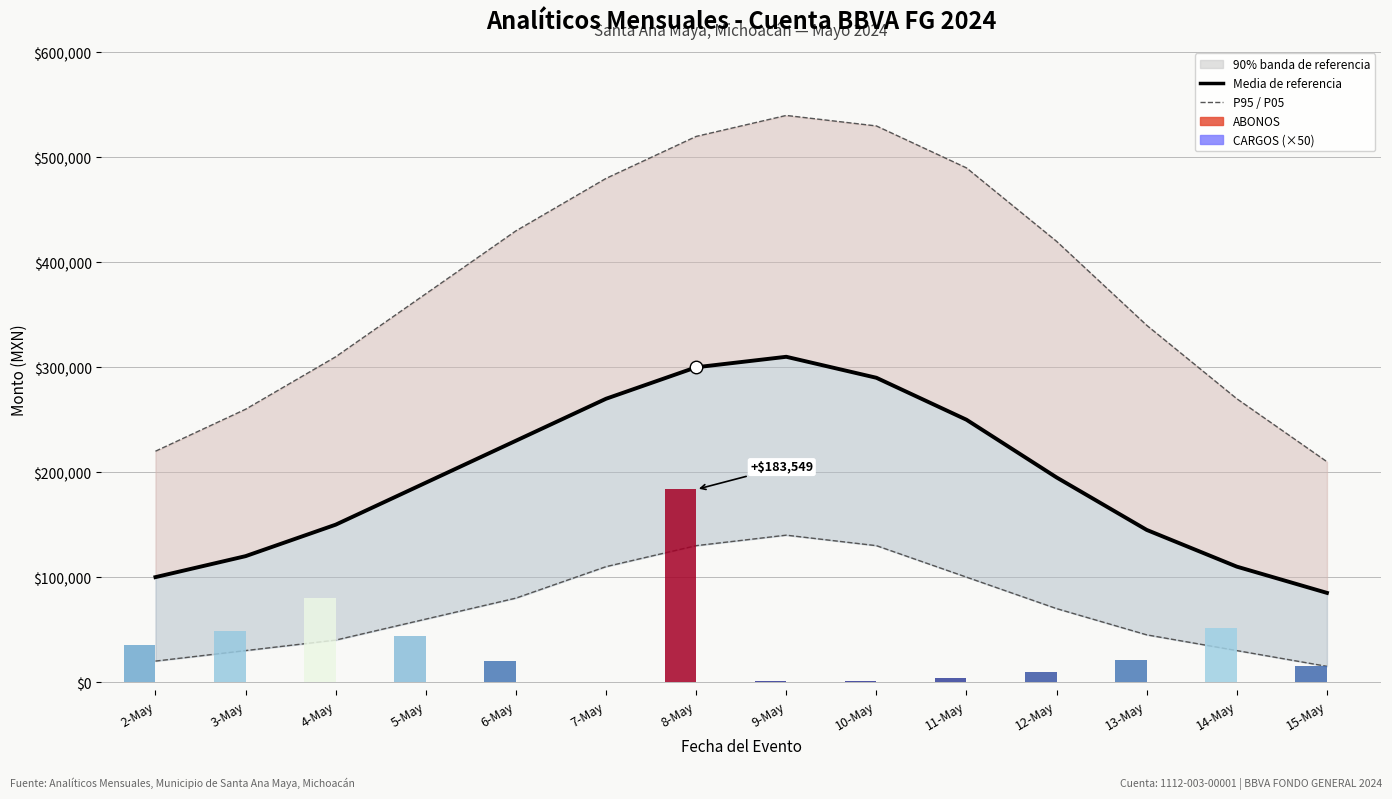

What is the difference between the P05 values at 3-May and 11-May?

70000